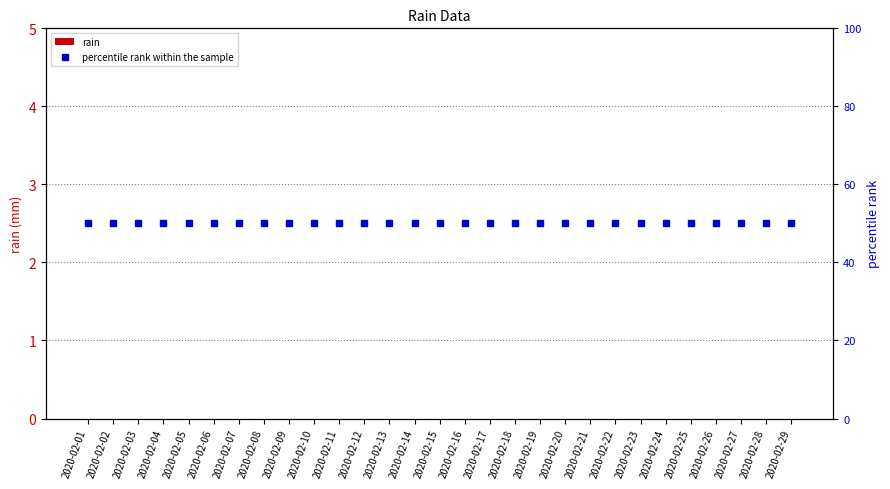

List the series in order of their peak value, highest first.

percentile rank within the sample, rain